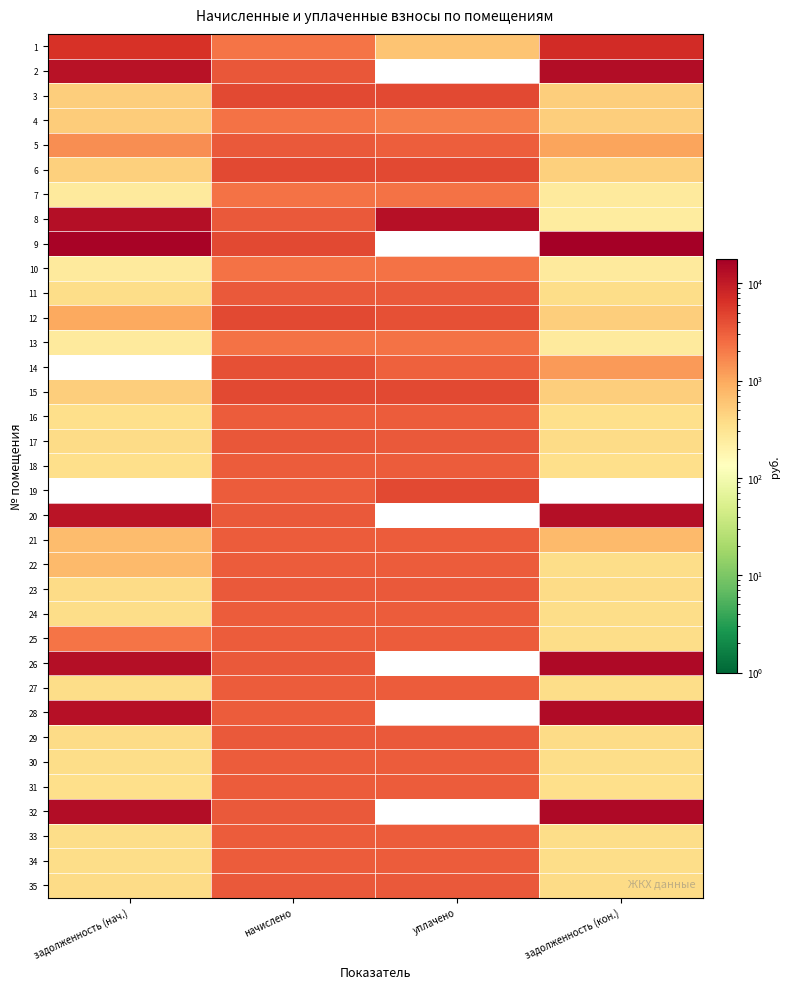

What is the sum of the 3 values at задолженность (нач.) and уплачено?

4897.1